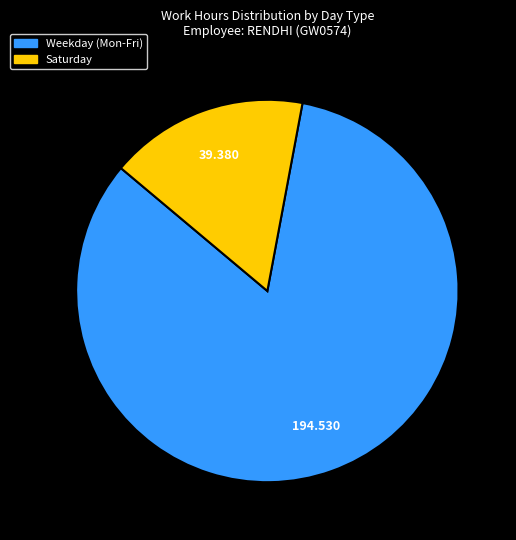

Count the number of slices in the pie.

2